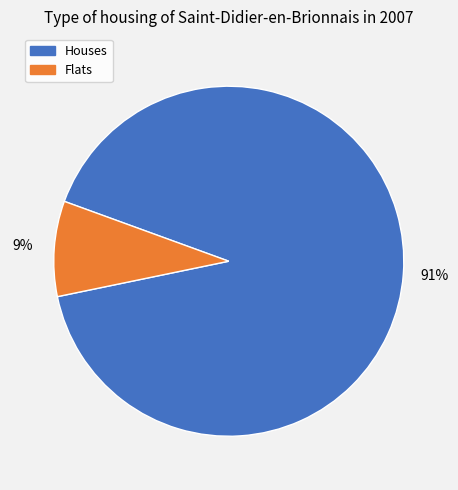

Is there a majority slice in this chart?

Yes